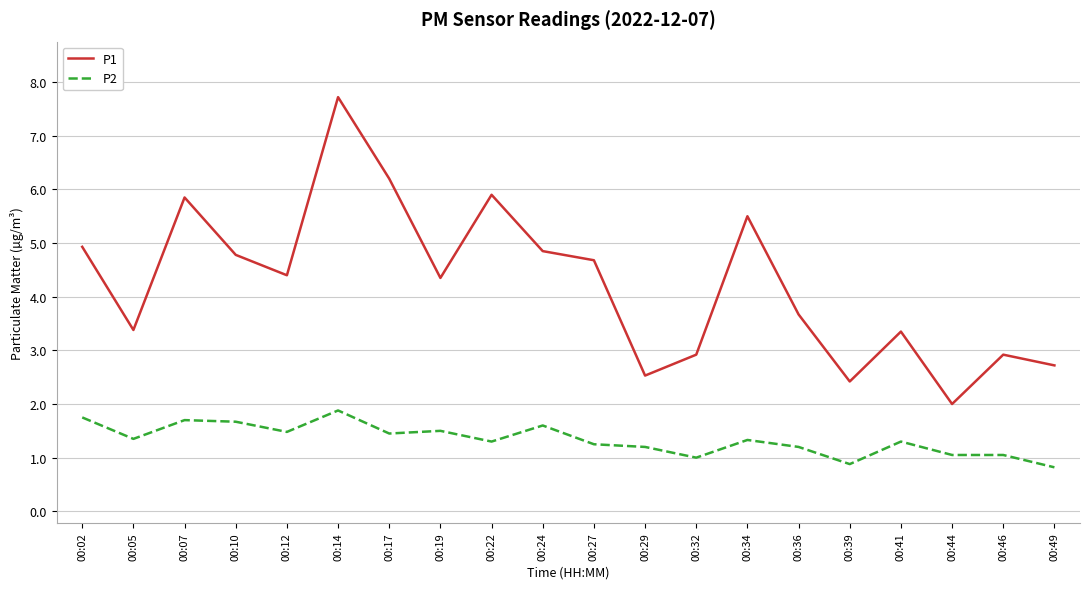

True or false: P2 has a value of 0.8 at 00:24.

False